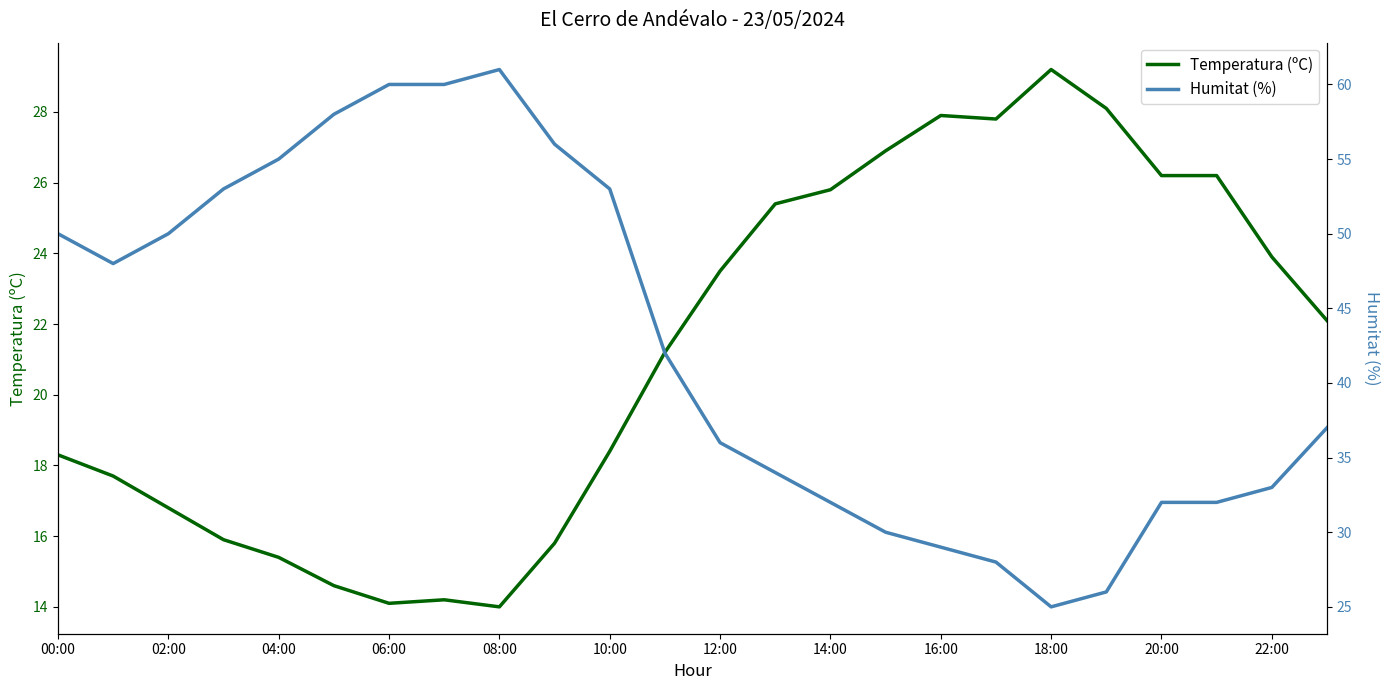

Which series has the largest total across all categories?

Humitat (%)